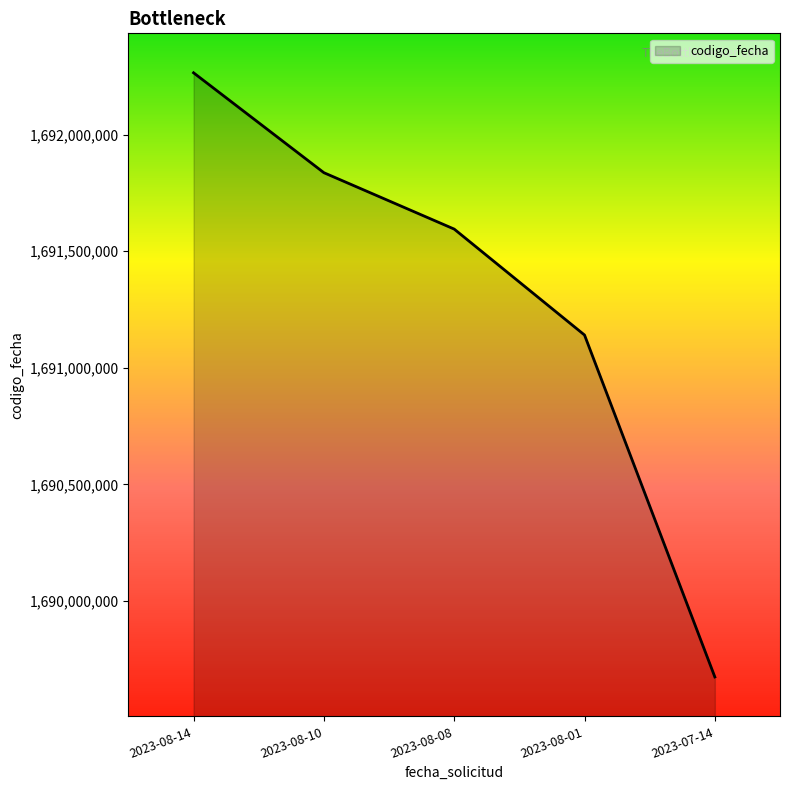

What is the difference between the values at 2023-08-10 and 2023-07-14?

2162257